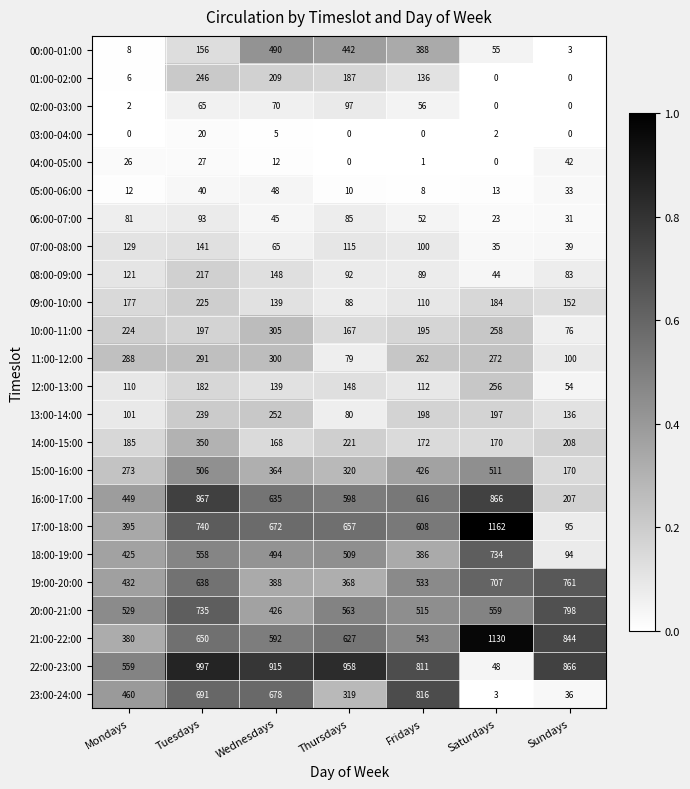

The 05:00-06:00 series shows 13 at Tuesdays. True or false?

False